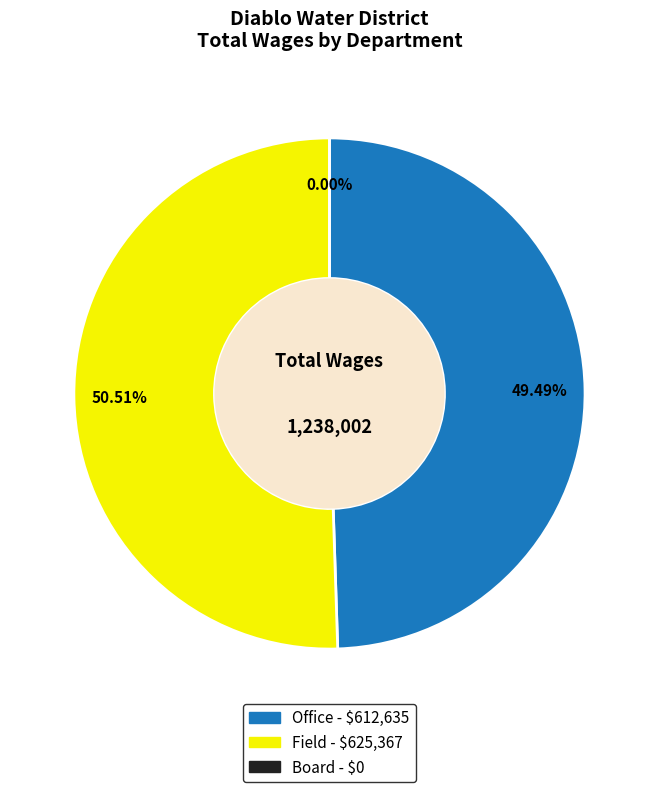

Is it true that 16 is 7% of the pie?

False